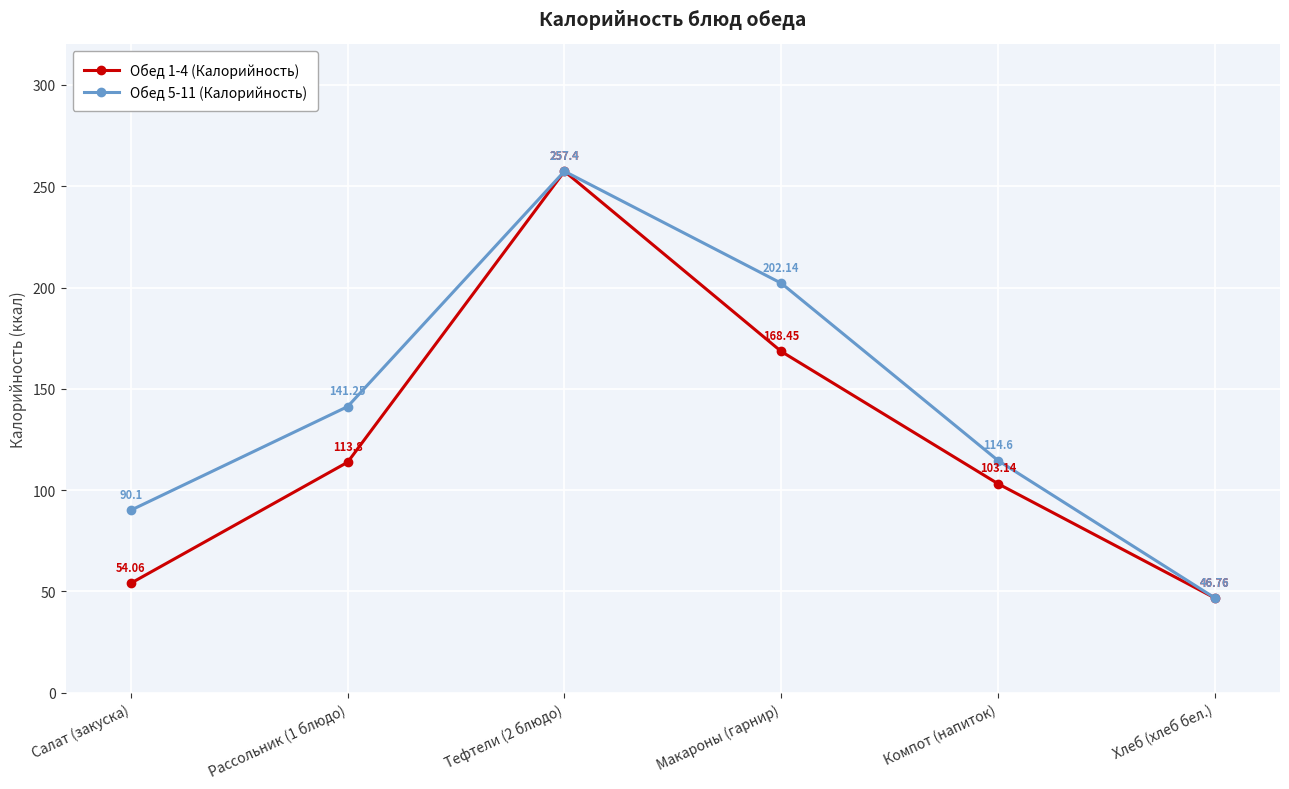

How many series are shown in this chart?

2